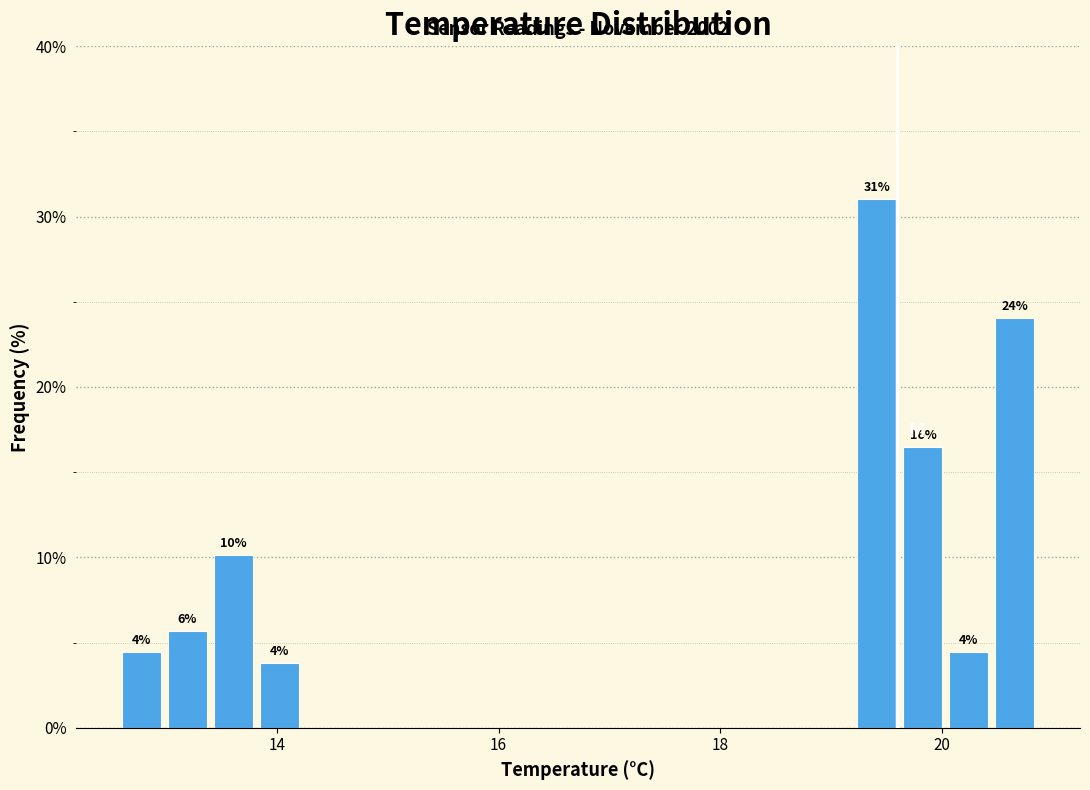

Read against the x-axis, roughly where is the centre of the tallest bar?

19.4